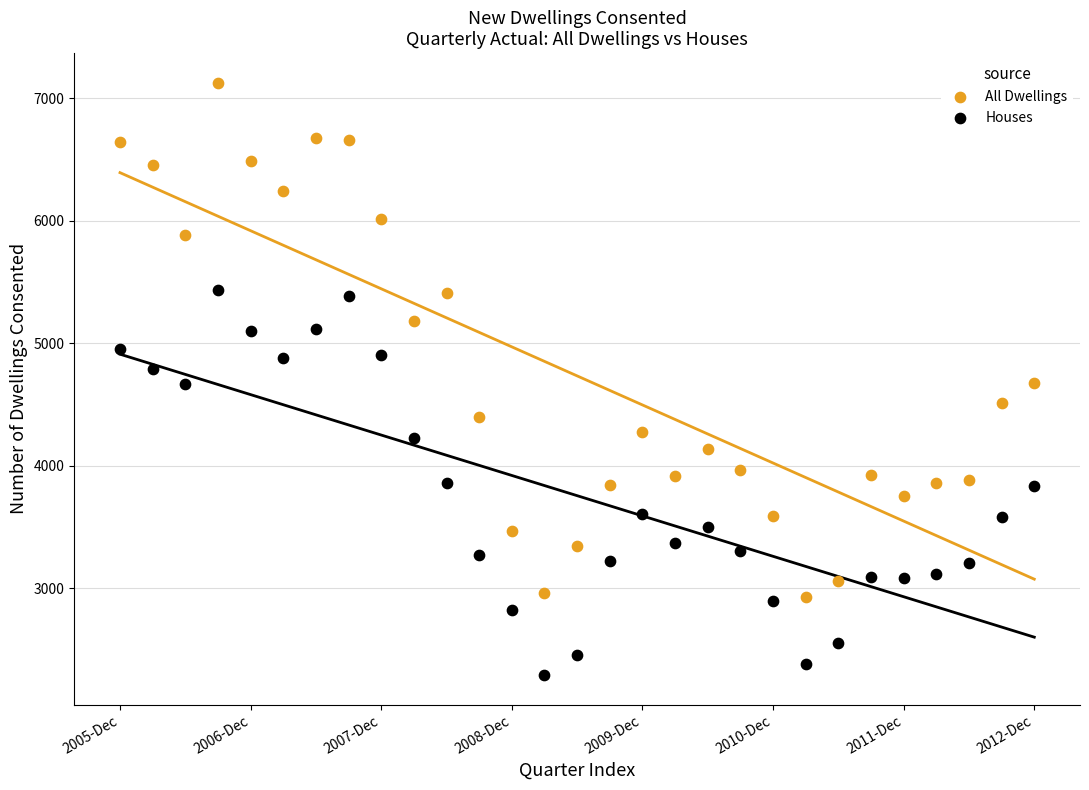

Which series has the largest Y range (max minus min)?

All Dwellings